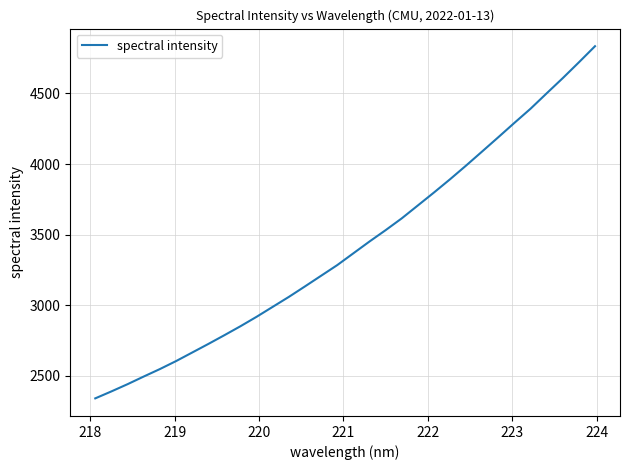

What is the smallest value displayed?

2340.5